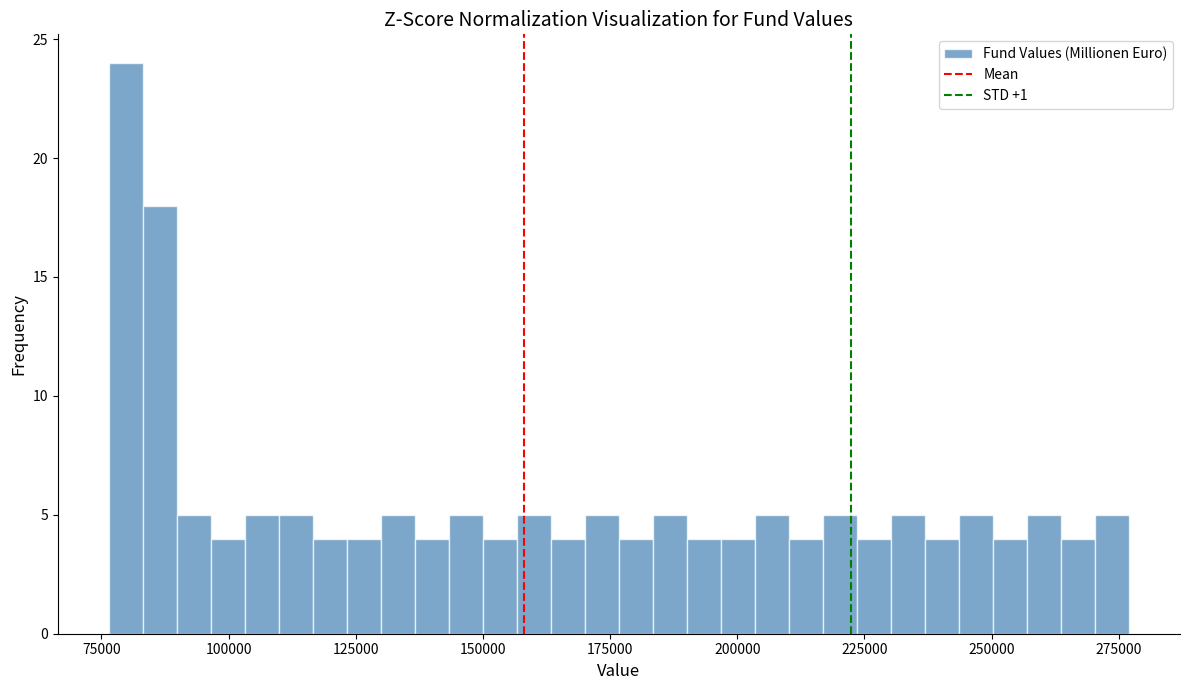

Around what value on the x-axis is the tallest bar? Give the approximate position of its centre, as read against the axis.

80000